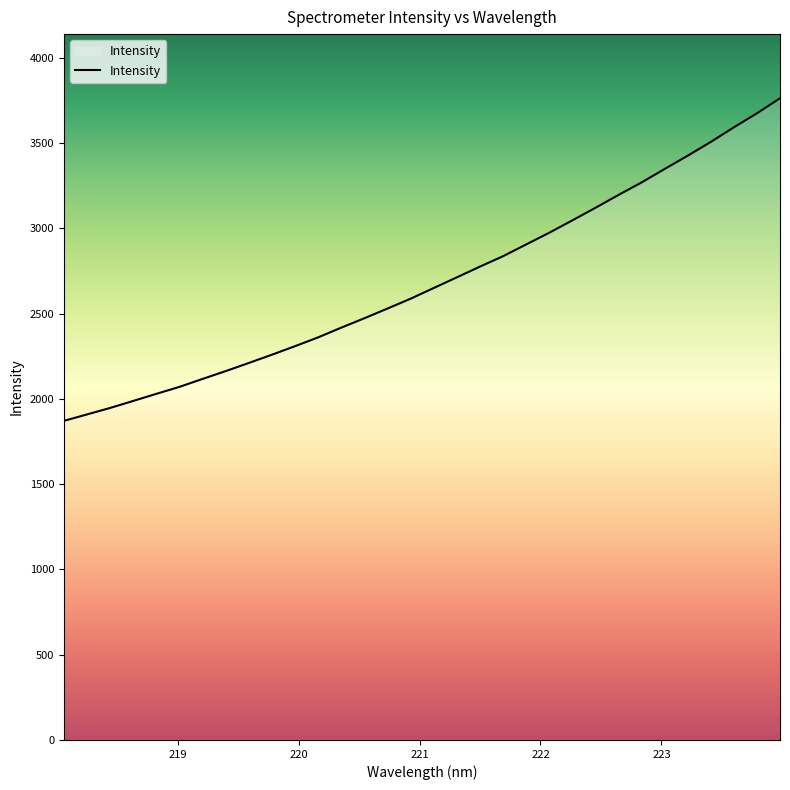

Is this an area chart (filled region under the line)?

No